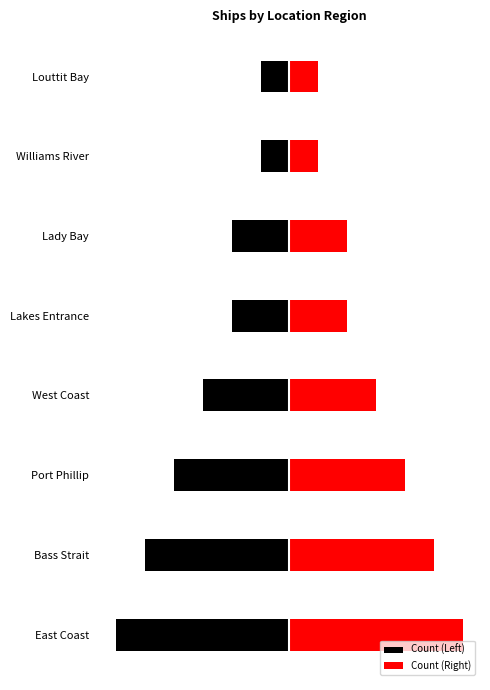

The Count (Left) series shows -2 at Lady Bay. True or false?

True